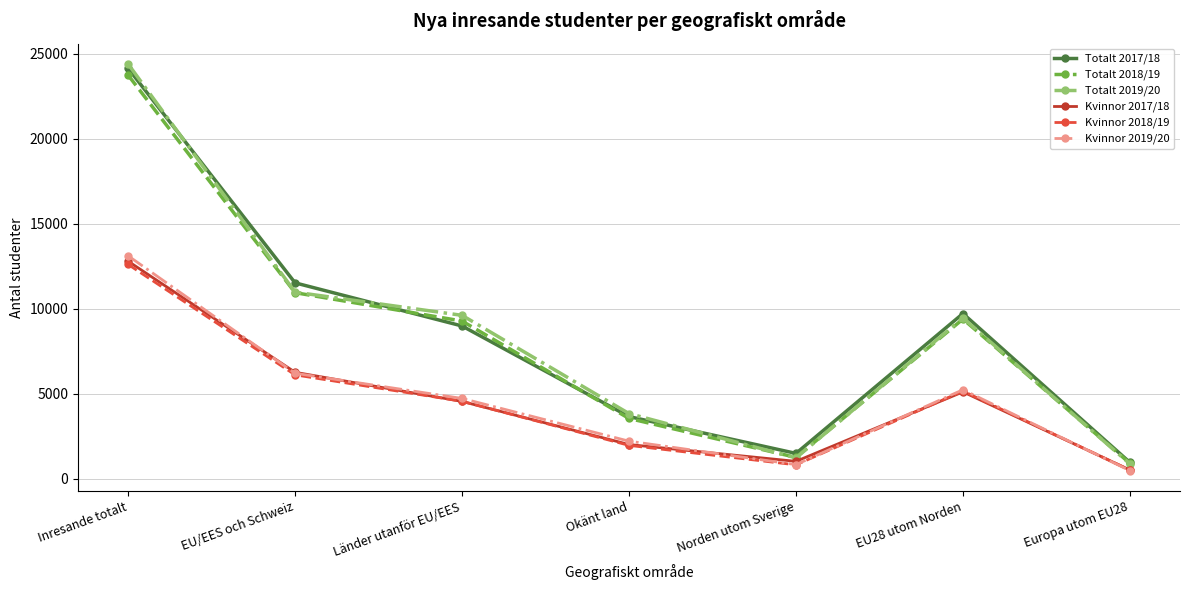

At how many categories does at least one series exceed 16794?

1